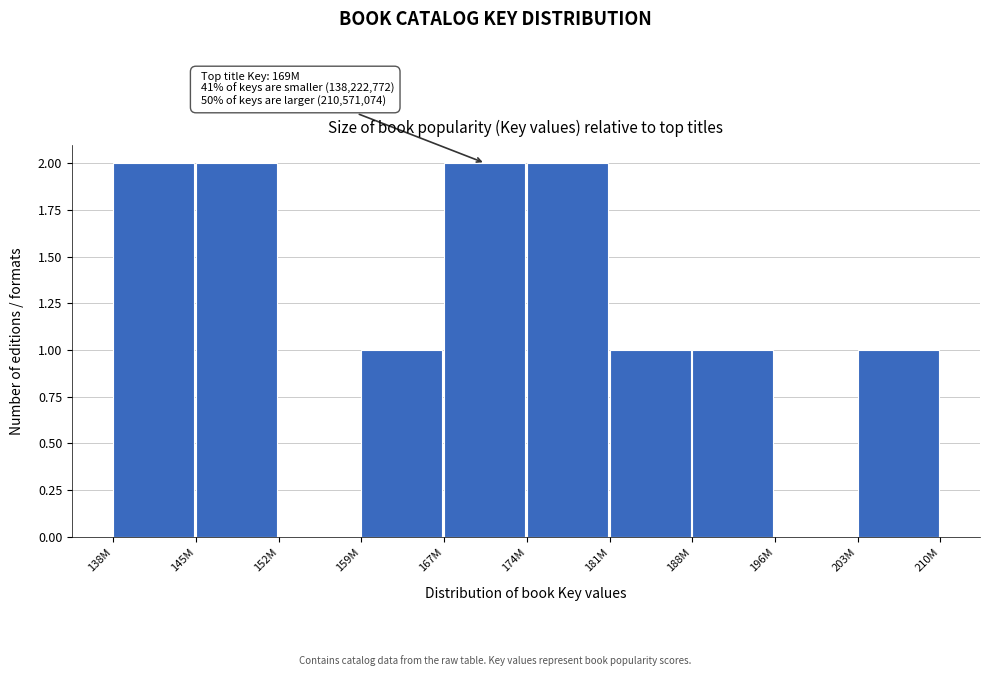

Reading right to left, what are all the values shown in this chart?

203M=1	196M=0	188M=1	181M=1	174M=2	167M=2	159M=1	152M=0	145M=2	138M=2